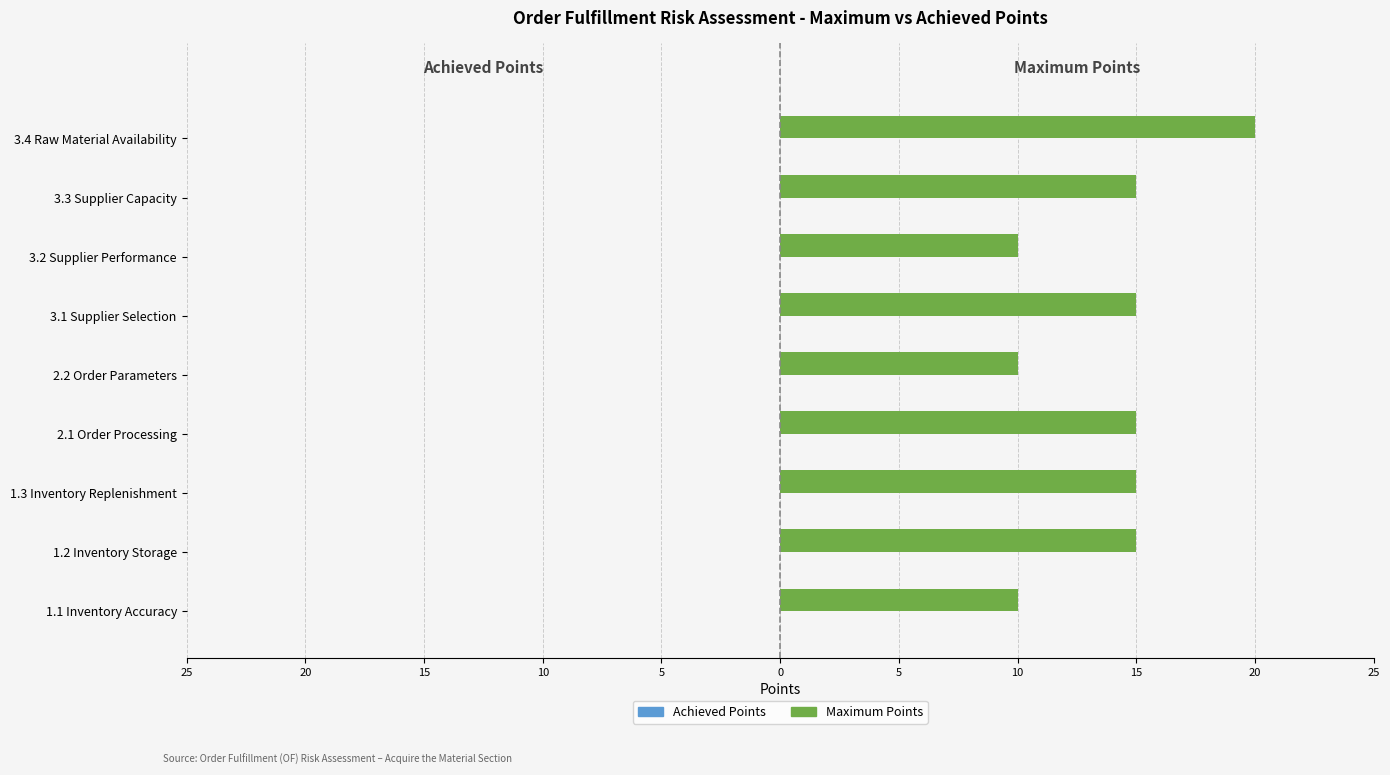

What is the greatest value displayed?

20.0